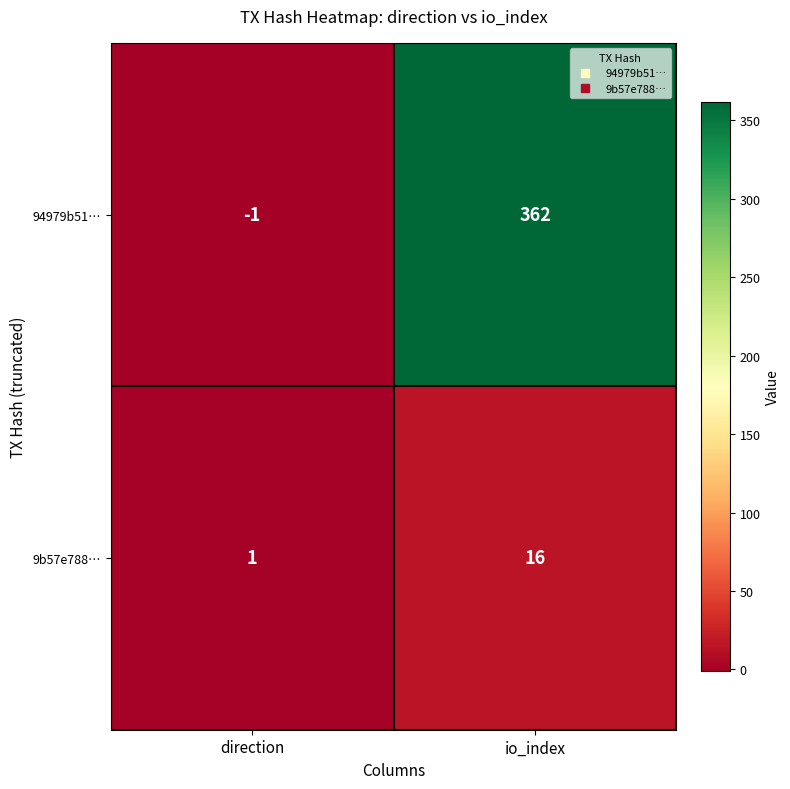

Is the value of 94979b51… at direction greater than the value of 9b57e788… at direction?

No